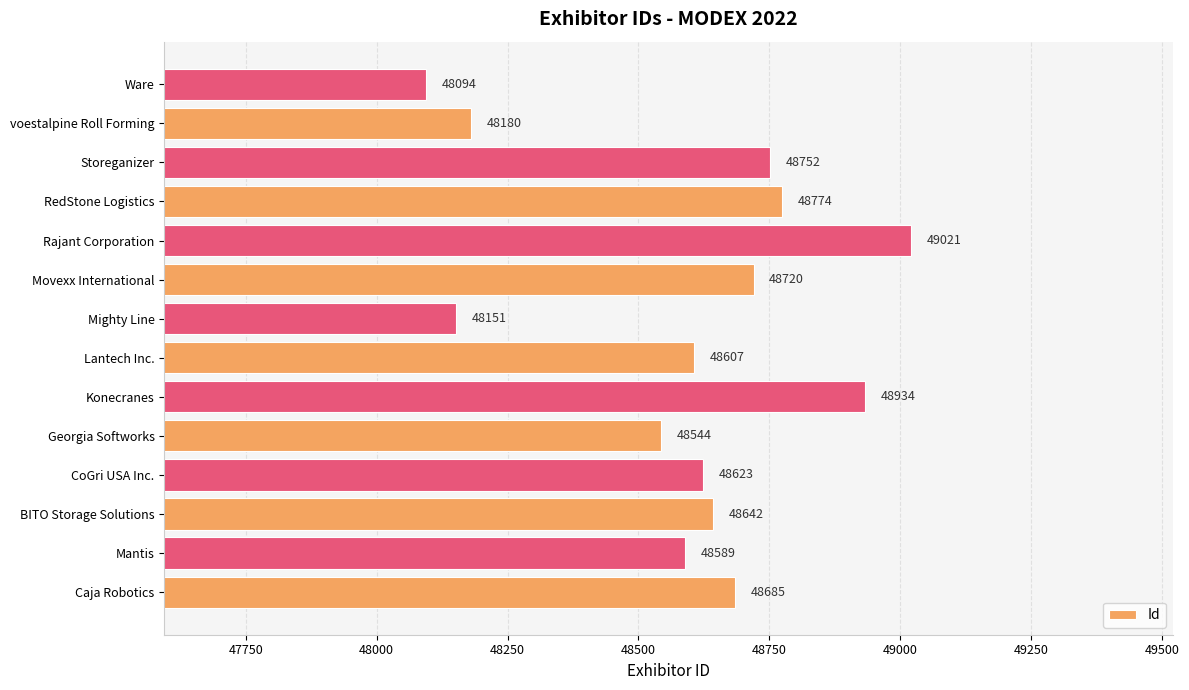

What is the maximum value shown in the chart?

49021